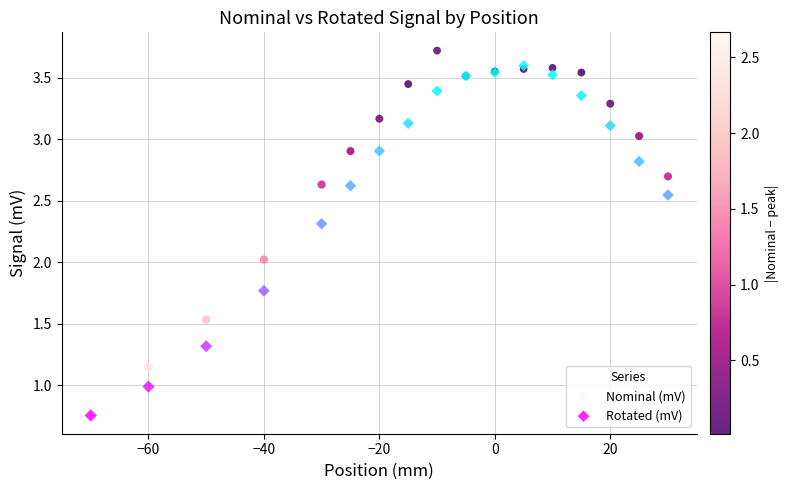

Which series reaches the minimum Y coordinate?

Rotated (mV)